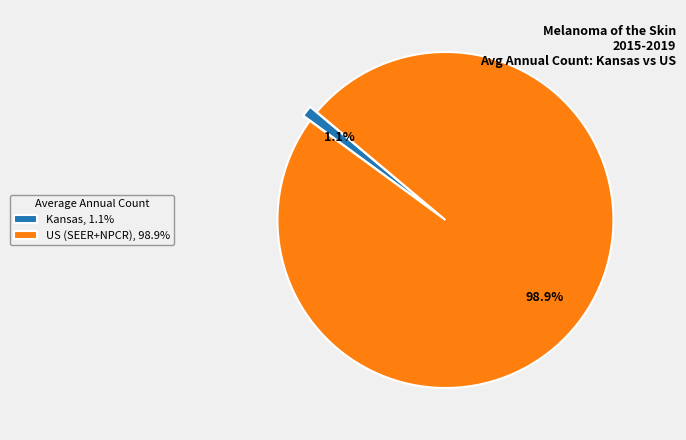

To the nearest percent, what is the difference between the largest and smallest slice percentages?

98%